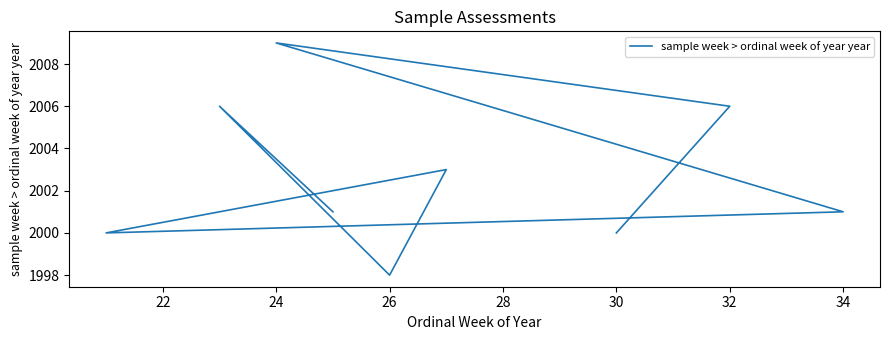

How many lines are shown in the chart?

1